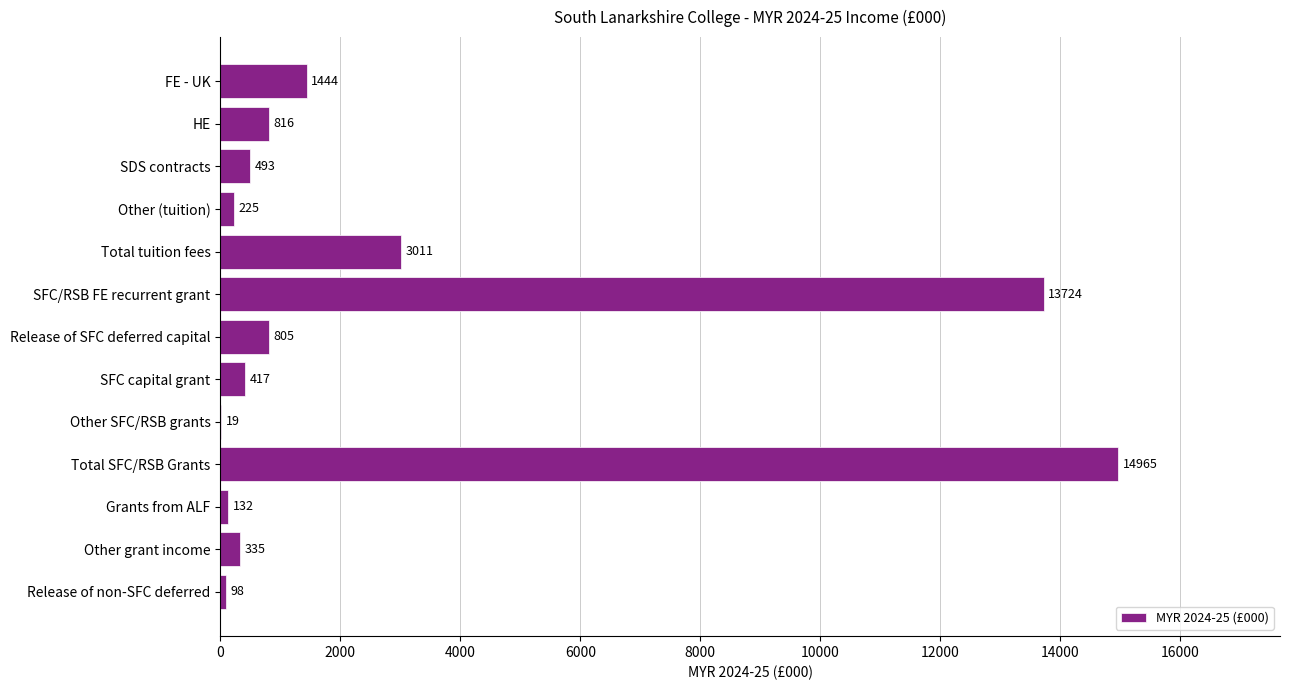

What is the maximum value shown in the chart?

14965